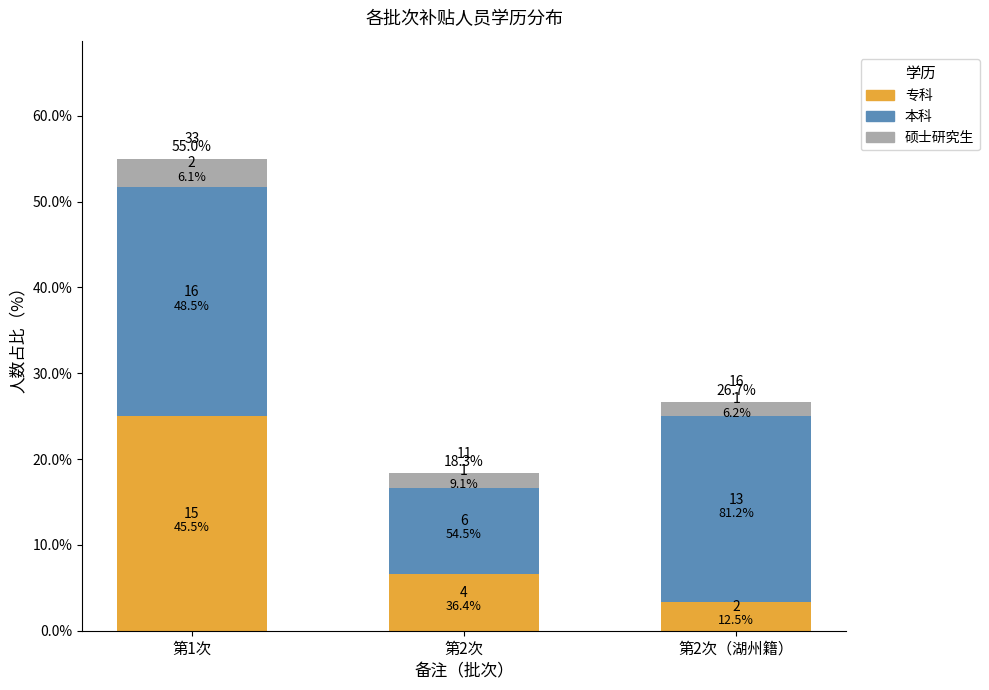

What is the label of the 3rd bar from the left?

第2次（湖州籍）